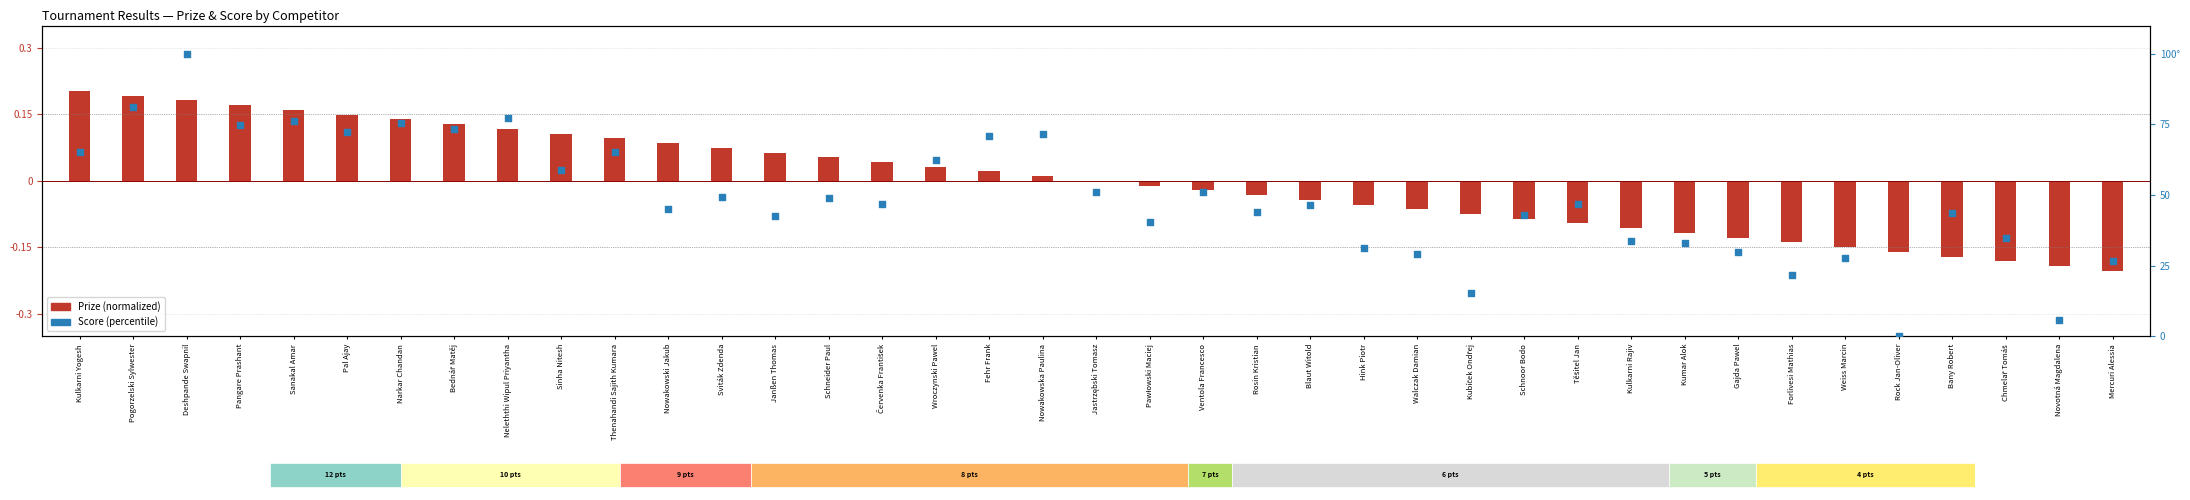

What are all the series names shown in the legend?

Prize (normalized), Score (percentile)